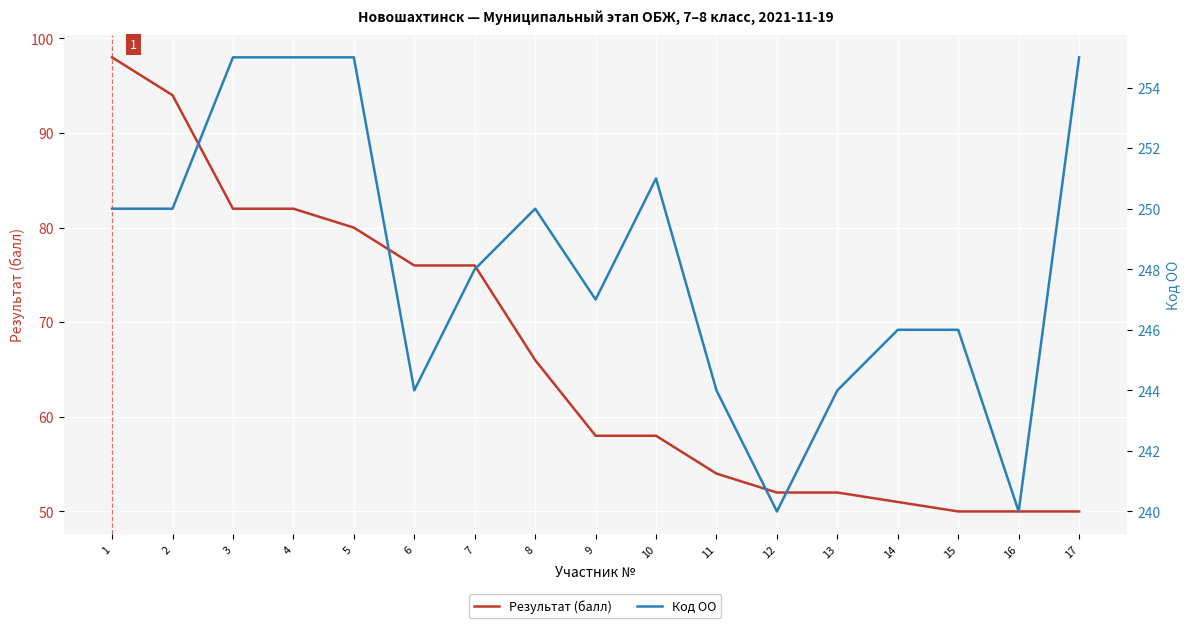

Reading right to left, what are all the values shown in this chart?

Результат (балл): 17=50	16=50	15=50	14=51	13=52	12=52	11=54	10=58	9=58	8=66	7=76	6=76	5=80	4=82	3=82	2=94	1=98
Код ОО: 17=255	16=240	15=246	14=246	13=244	12=240	11=244	10=251	9=247	8=250	7=248	6=244	5=255	4=255	3=255	2=250	1=250